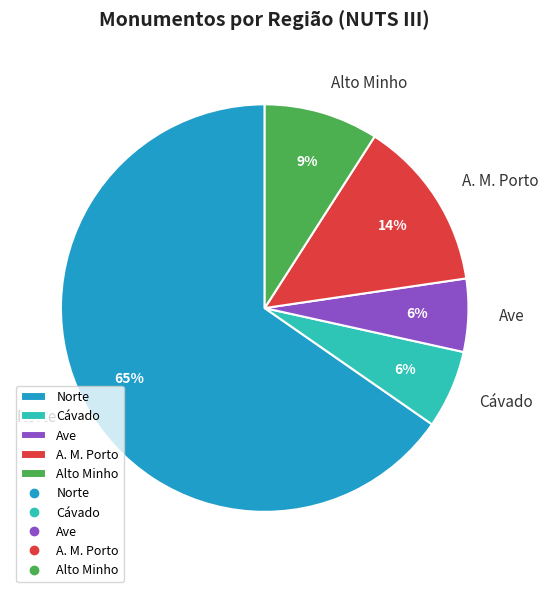

Does any single category account for the majority?

Yes